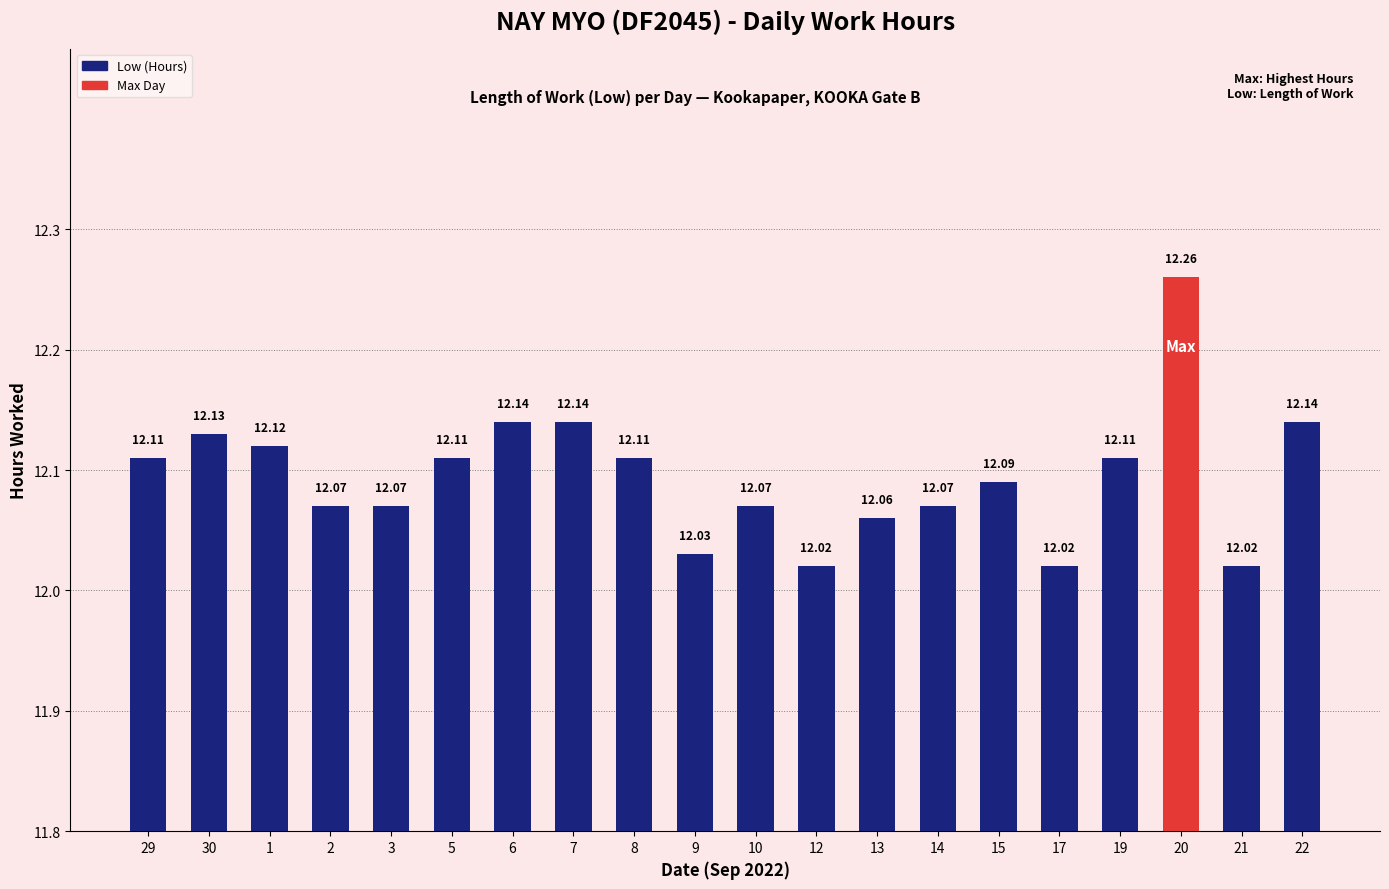

Does the chart contain any negative values?

No